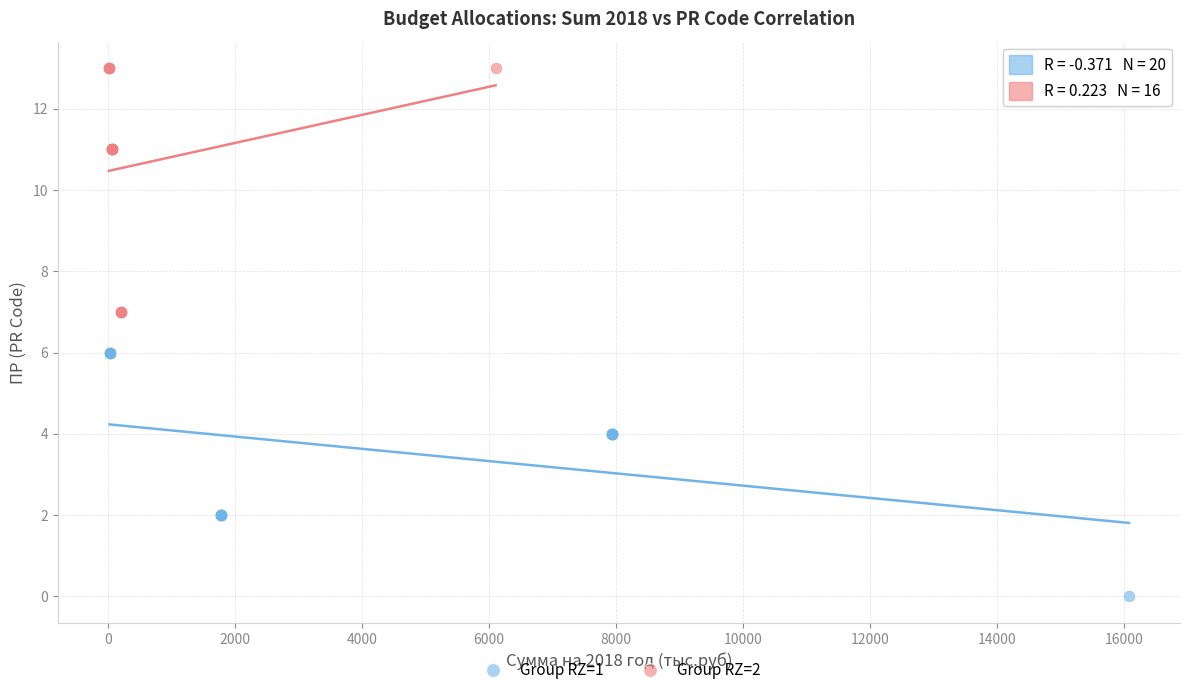

Which series contains the lowest Y value?

Group RZ=1